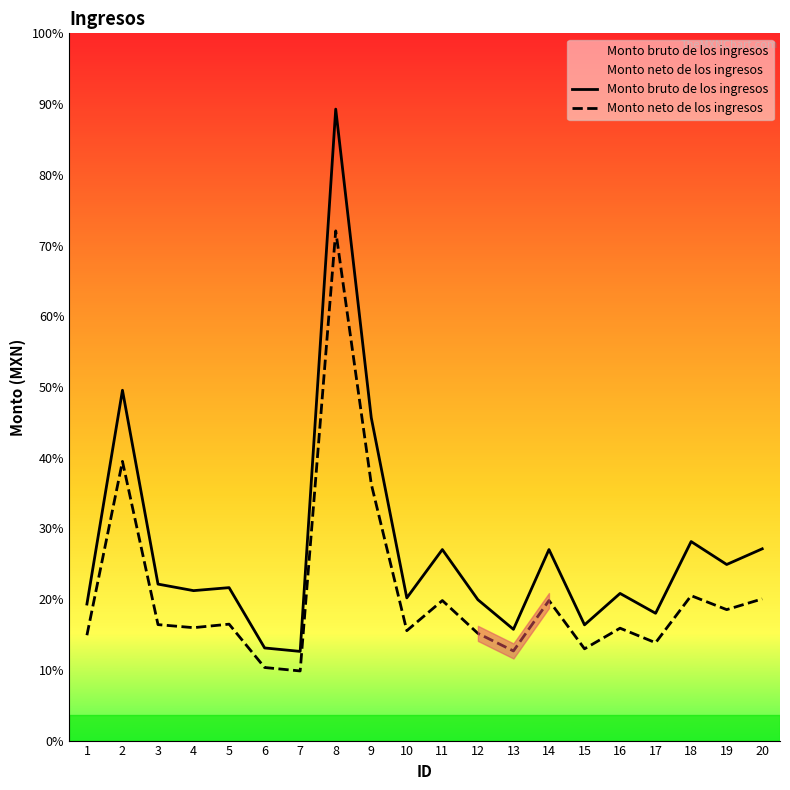

Reading left to right, extract all data points from this chart.

Monto bruto de los ingresos: 1=21724.9	2=55740.9	3=24896.9	4=23857.7	5=24334.8	6=14739.0	7=14189.0	8=100473.7	9=51380.0	10=22702.3	11=30395.0	12=22414.1	13=17702.3	14=30395.0	15=18414.1	16=23414.1	17=20255.5	18=31664.8	19=28017.7	20=30511.9
Monto neto de los ingresos: 1=16763.2	2=44426.7	3=18450.9	4=17965.0	5=18524.8	6=11627.7	7=11077.7	8=81099.7	9=40829.0	10=17486.7	11=22282.4	12=17057.6	13=14260.0	14=22282.4	15=14601.5	16=17882.6	17=15569.4	18=23058.8	19=20836.7	20=22540.0